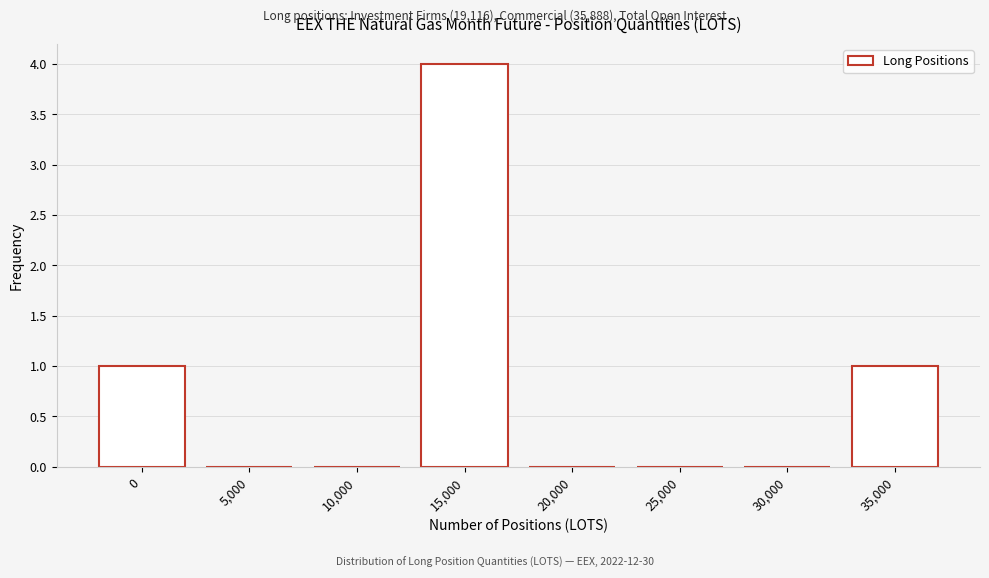

Reading left to right, extract all data points from this chart.

0=1	5,000=0	10,000=0	15,000=4	20,000=0	25,000=0	30,000=0	35,000=1